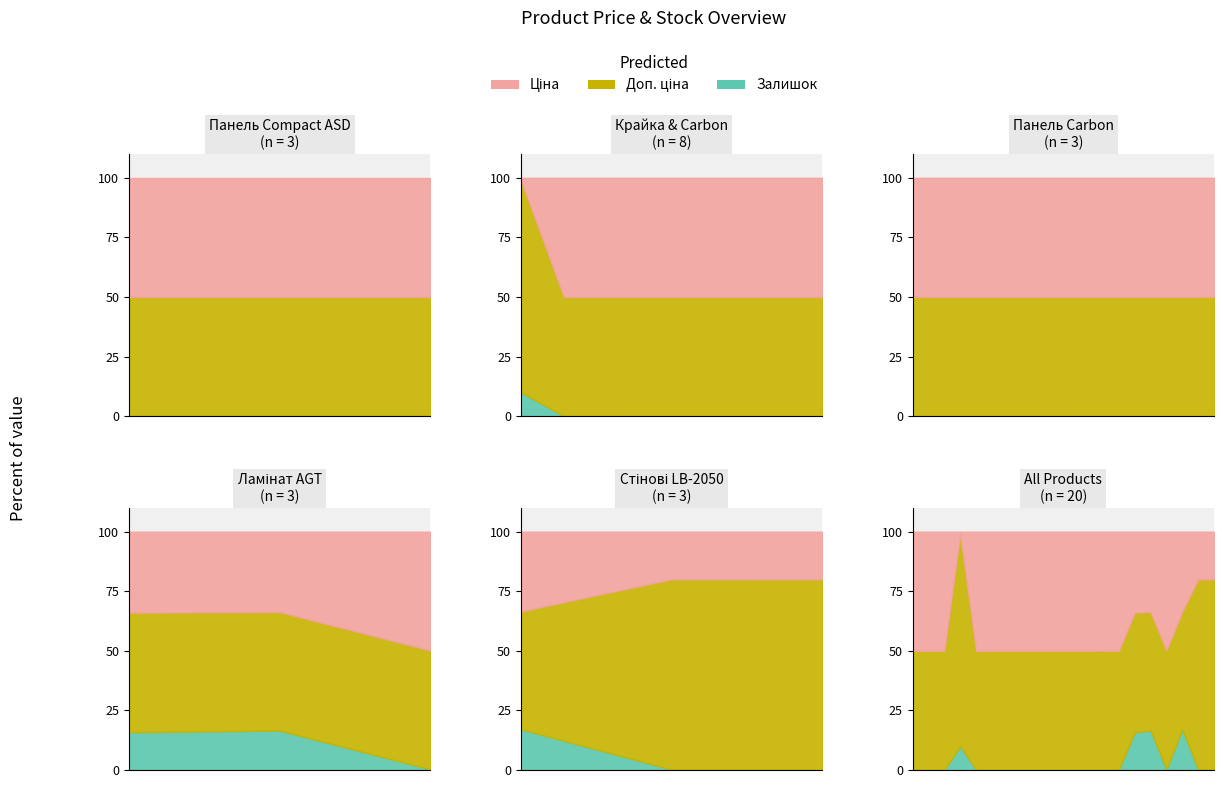

True or false: Залишок and Доп. ціна intersect in this chart.

False